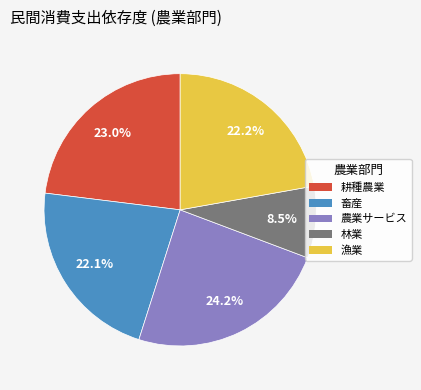

Count the number of slices in the pie.

5